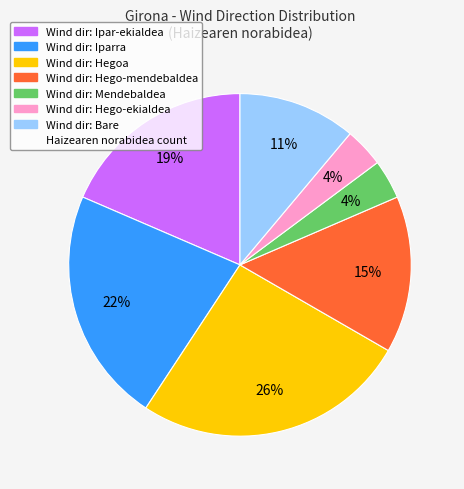

To the nearest percent, what is the average slice percentage?

14%